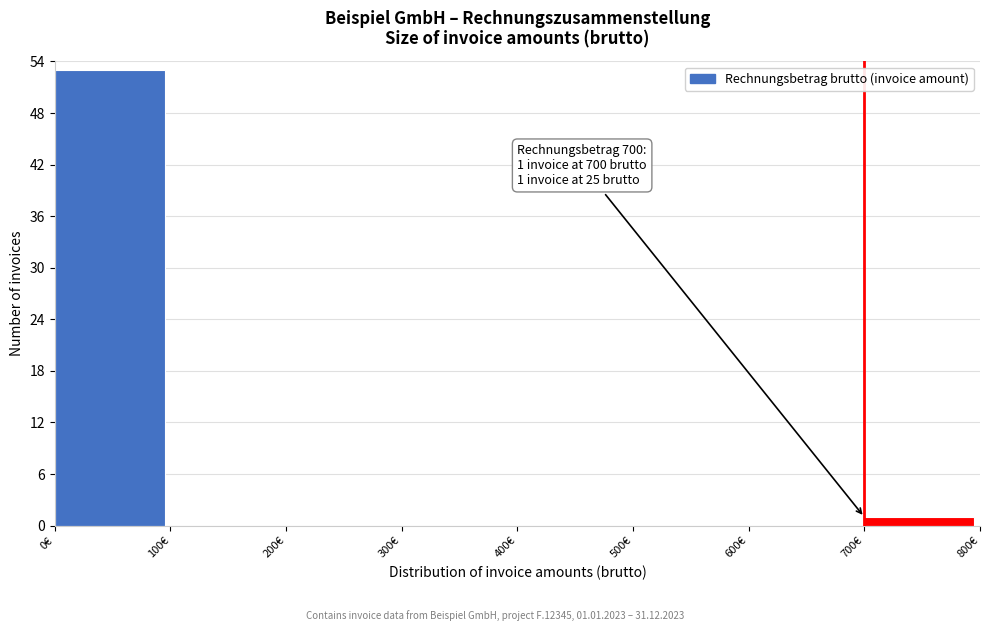

Which range on the x-axis has the tallest bar?

0 to 100